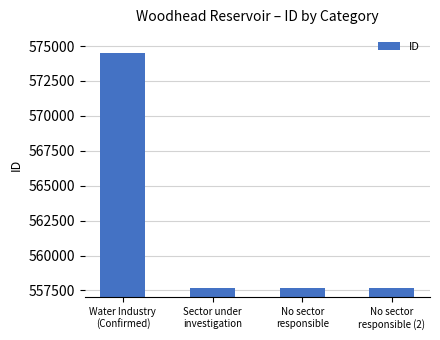

What is the label of the 1st bar from the left?

Water Industry
(Confirmed)